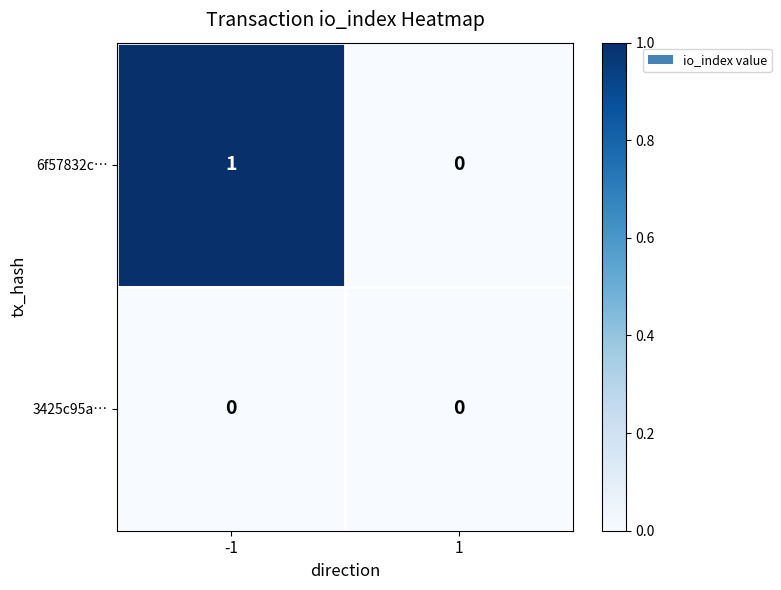

List the series in order of their overall mean, lowest first.

3425c95a…, 6f57832c…